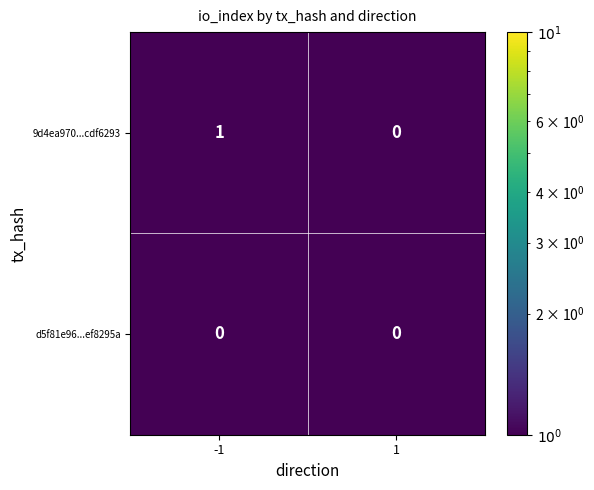

List the series in order of their peak value, lowest first.

d5f81e96...ef8295a, 9d4ea970...cdf6293